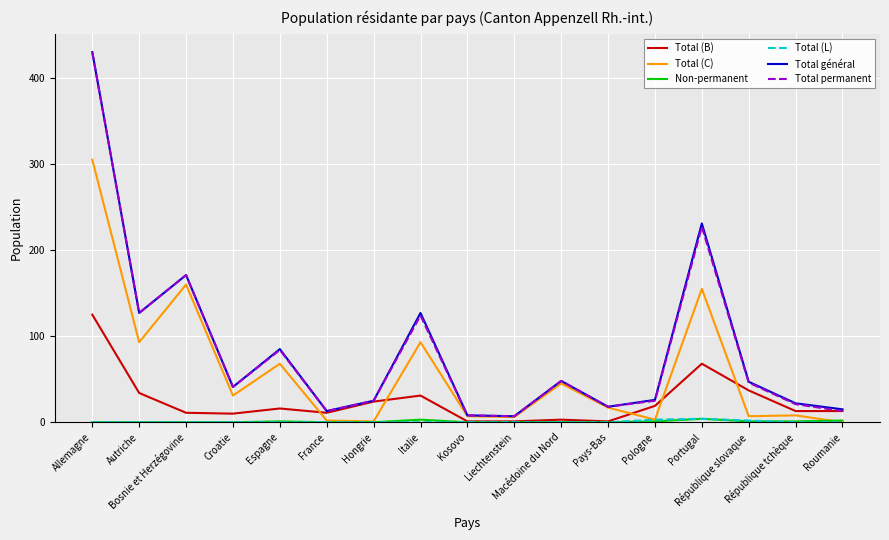

What is the total value across all series at Portugal?

689